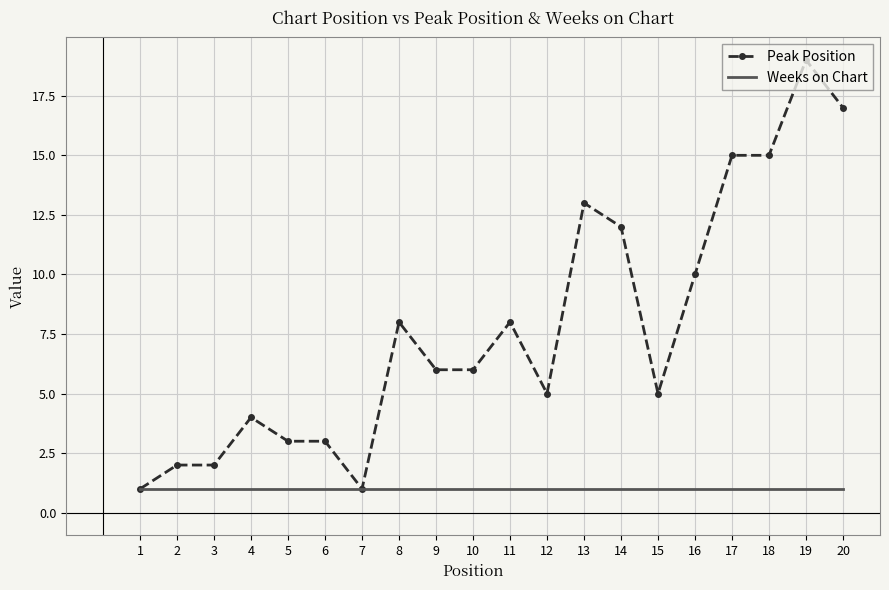

Between 10 and 20, which series saw the biggest shift?

Peak Position